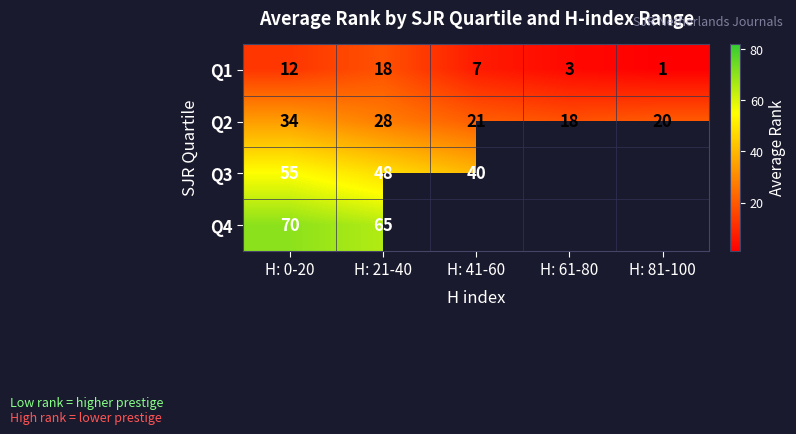

What is the average value of the Q1 series?

8